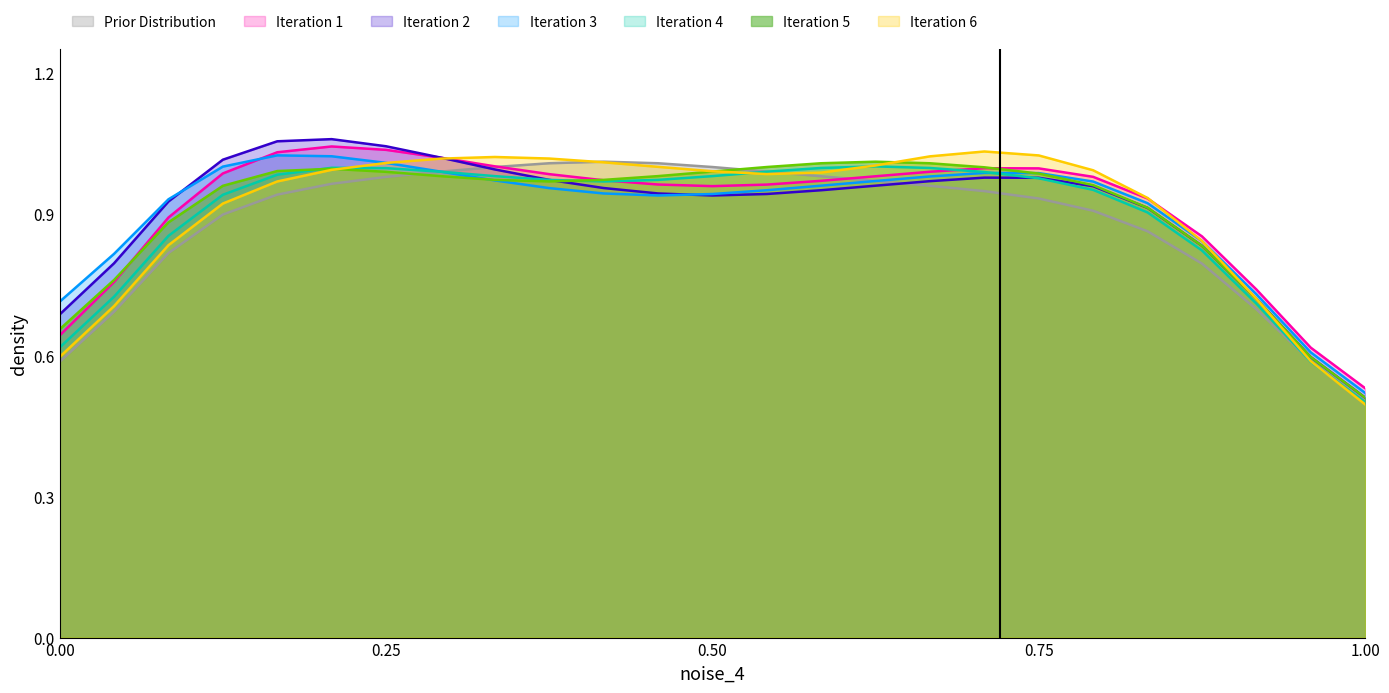

Which series ends up on top after the final intersection of Iteration 5 and Iteration 1?

Iteration 1